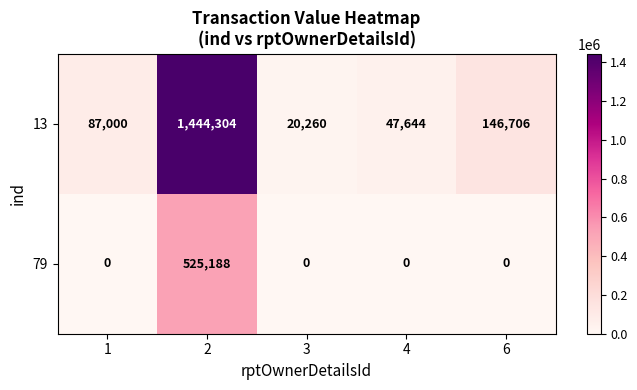

Reading right to left, list all the values displayed in this chart.

13: 146706	47644	20260	1444304	87000
79: 0	0	0	525188	0